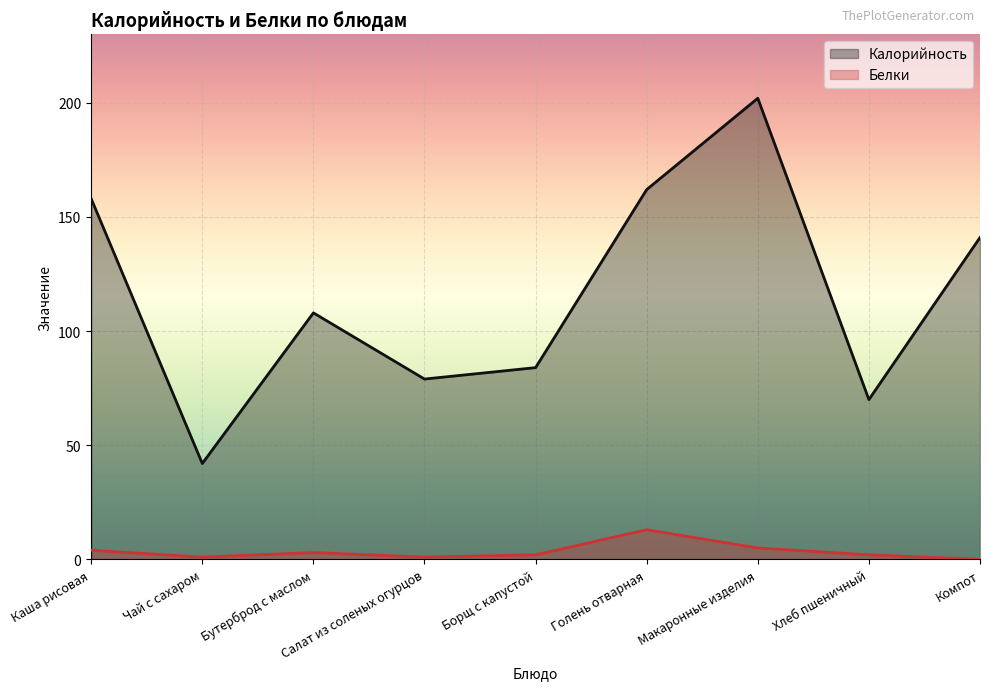

True or false: Белки and Калорийность cross at least once.

False